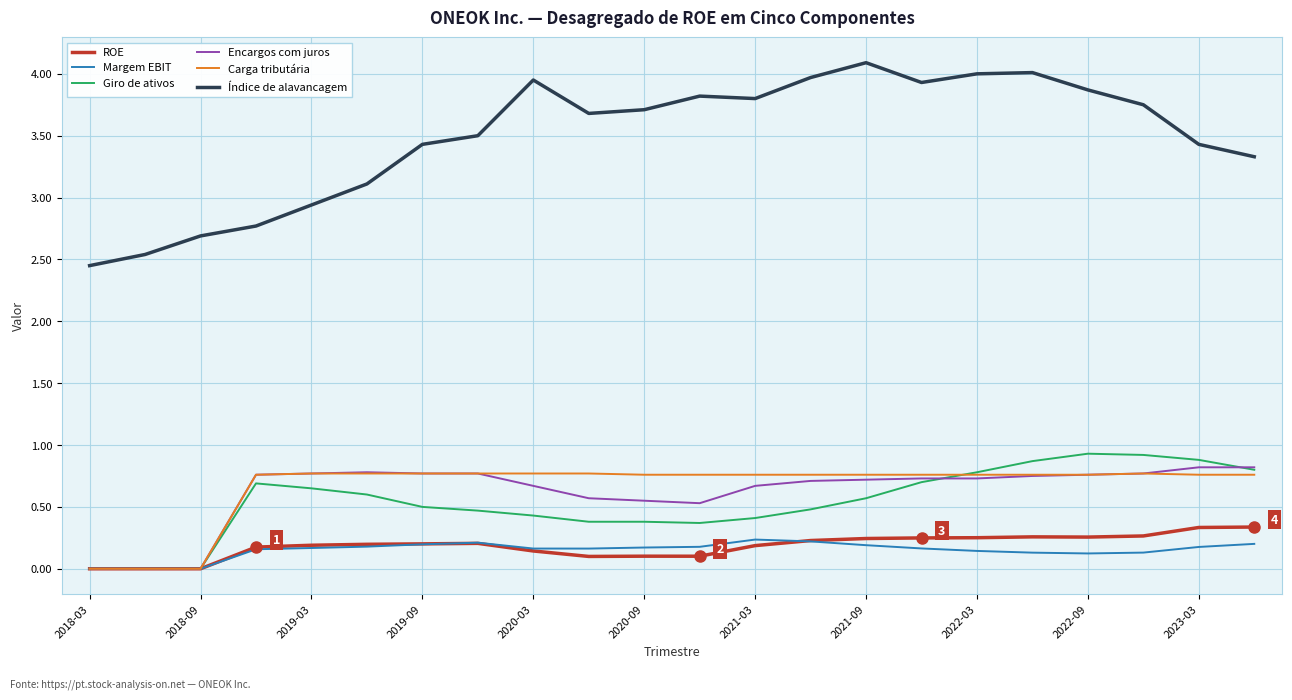

What are all the series names shown in the legend?

ROE, Margem EBIT, Giro de ativos, Encargos com juros, Carga tributária, Índice de alavancagem